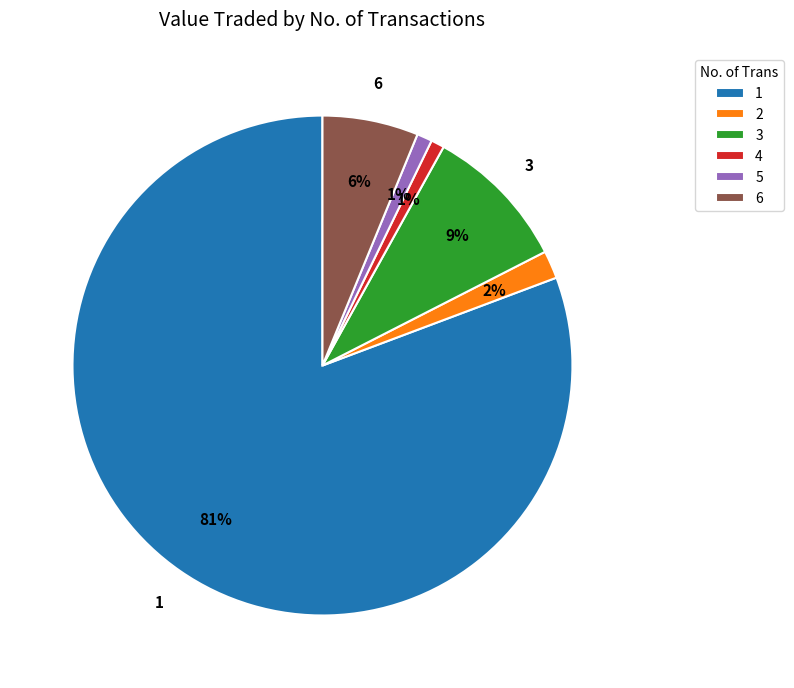

Between 4 and 3, which is larger?

3